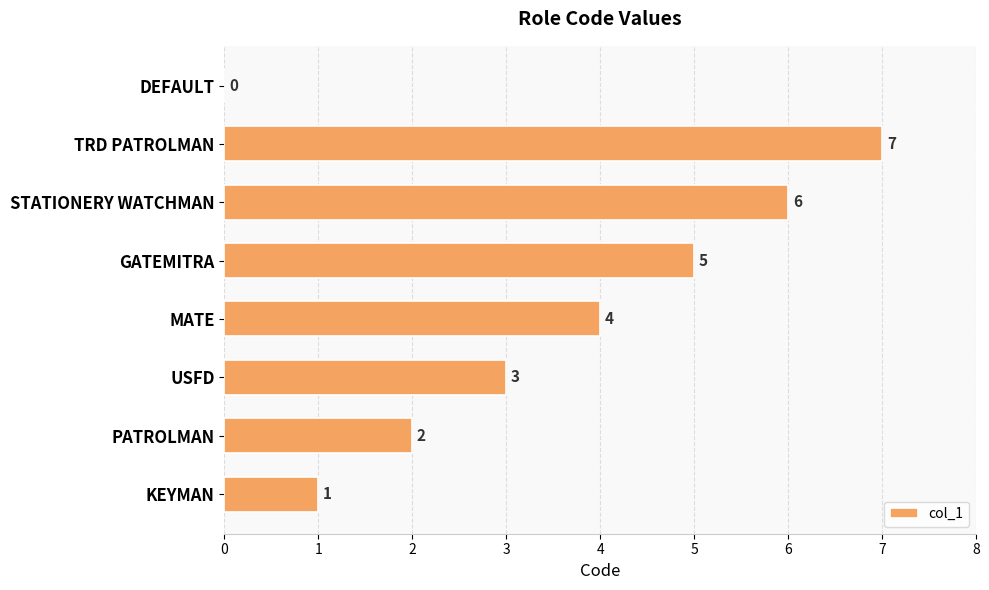

Is it true that the value at GATEMITRA is 5?

True